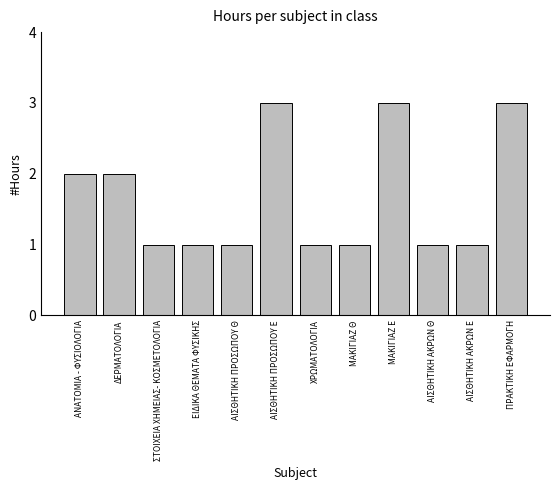

Reading left to right, what are all the values shown in this chart?

2	2	1	1	1	3	1	1	3	1	1	3